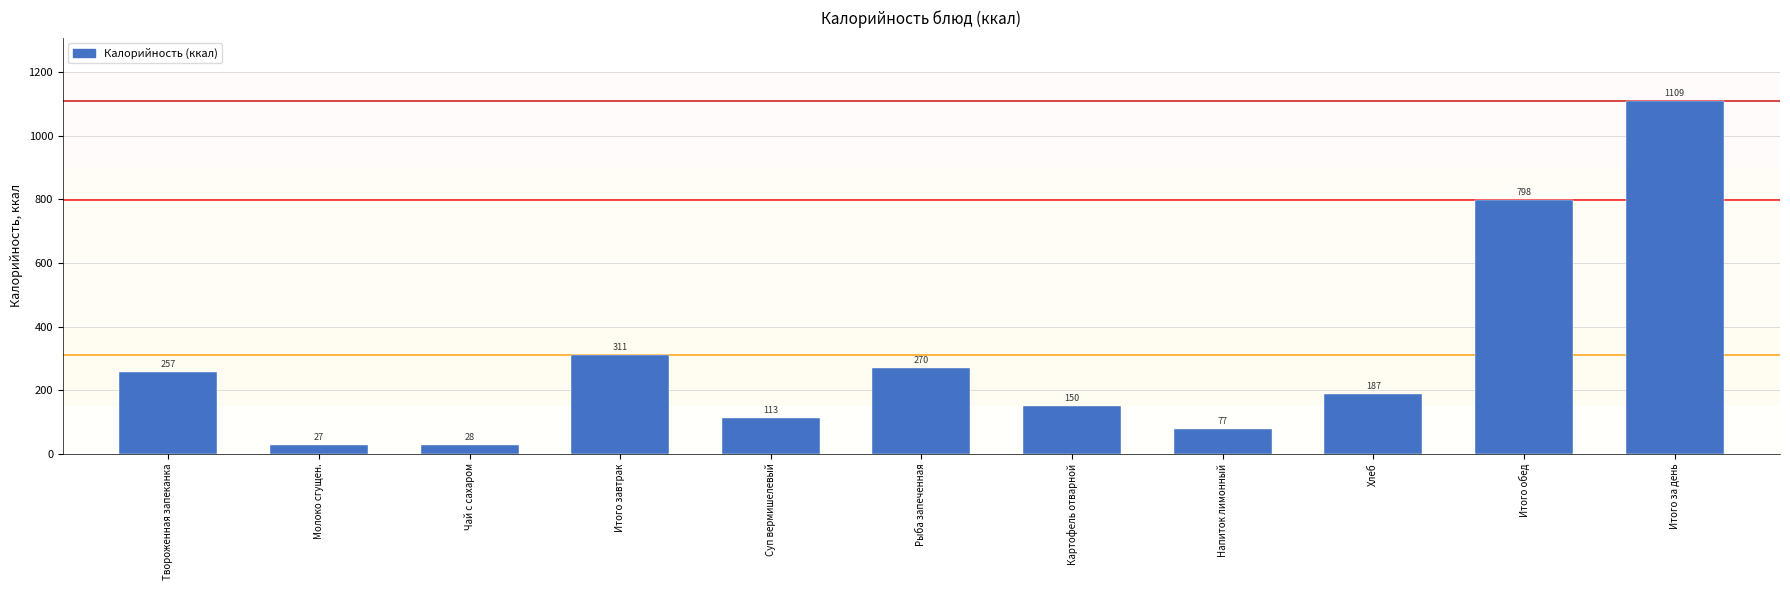

What is the difference between the second highest and minimum values?

771.6